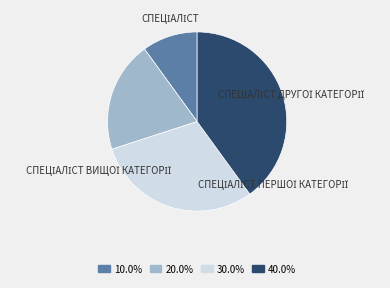

Is there a majority slice in this chart?

No